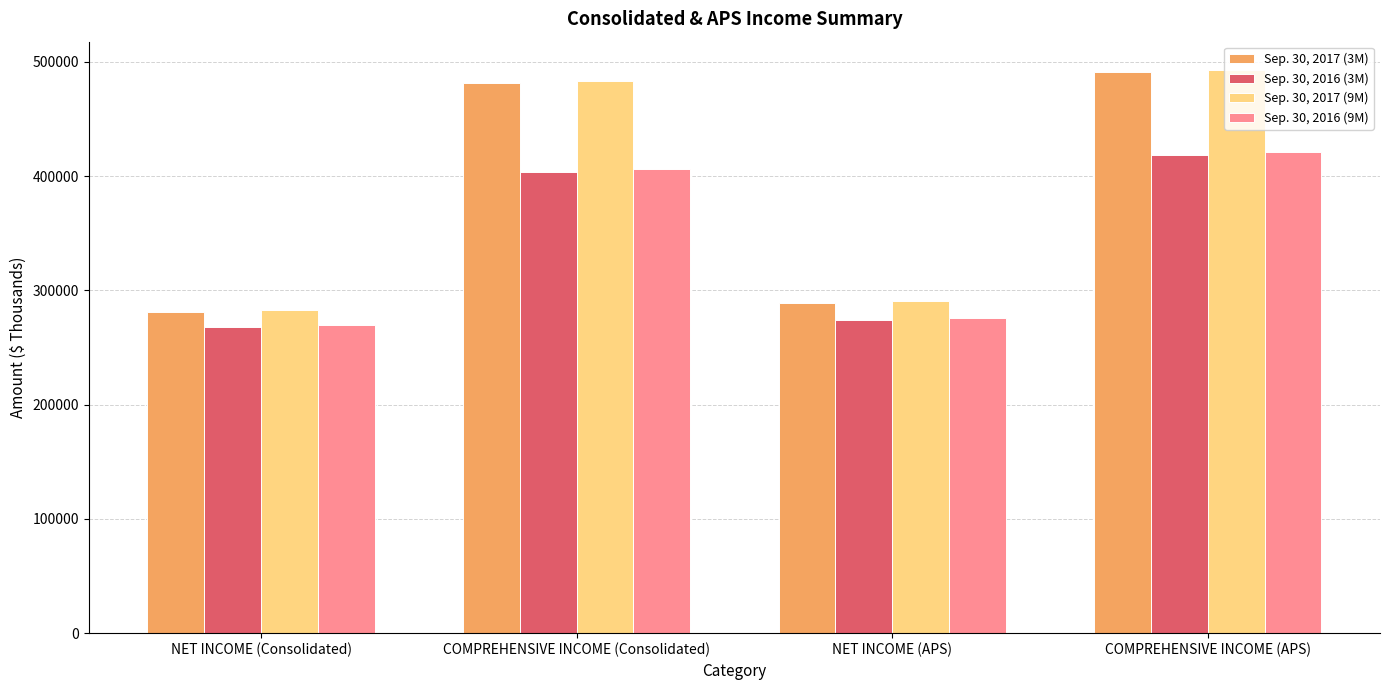

What is the minimum value for Sep. 30, 2017 (3M)?

280945